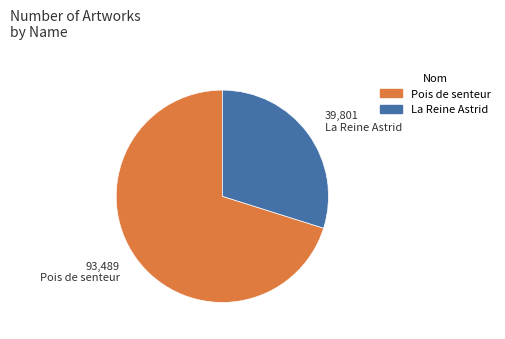

Approximately how many times larger is the value at Pois de senteur compared to La Reine Astrid?

2.3